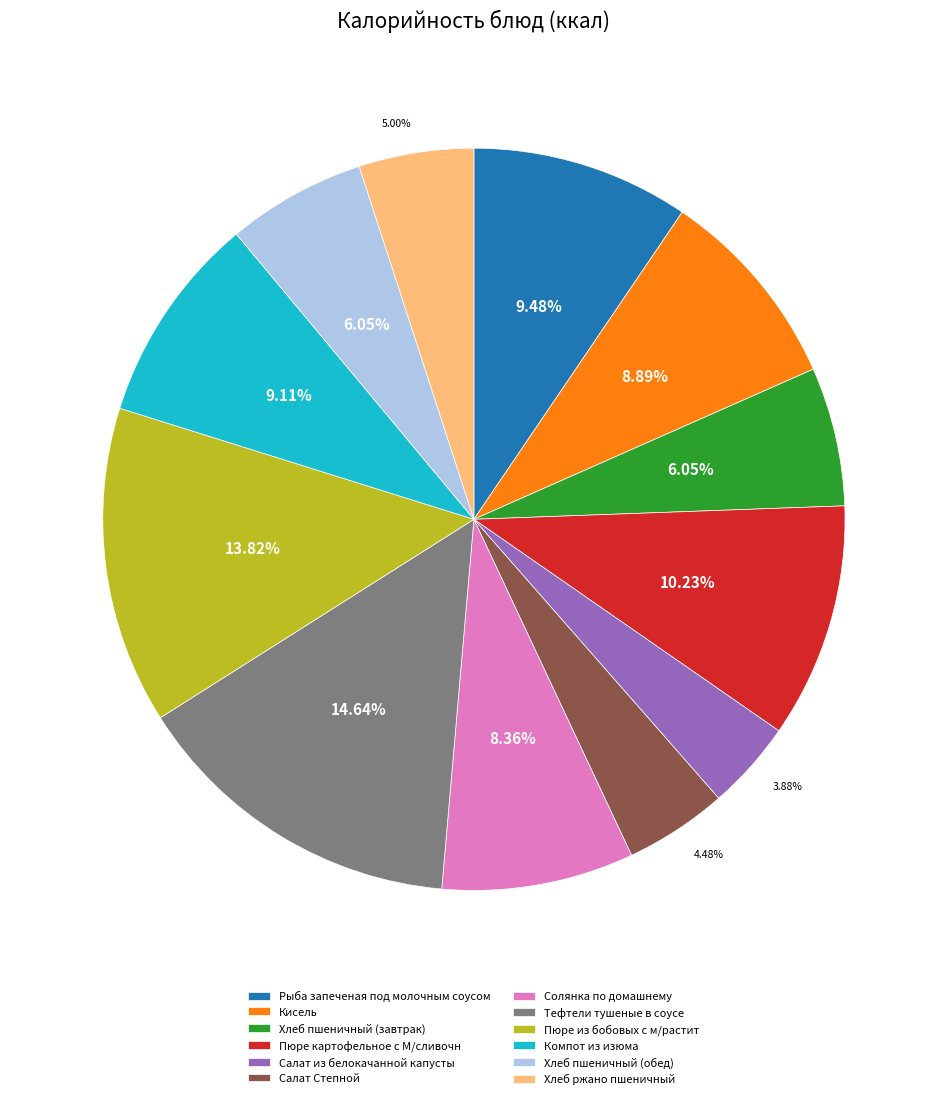

Which category has the smallest portion of the pie?

Салат из белокачанной капусты